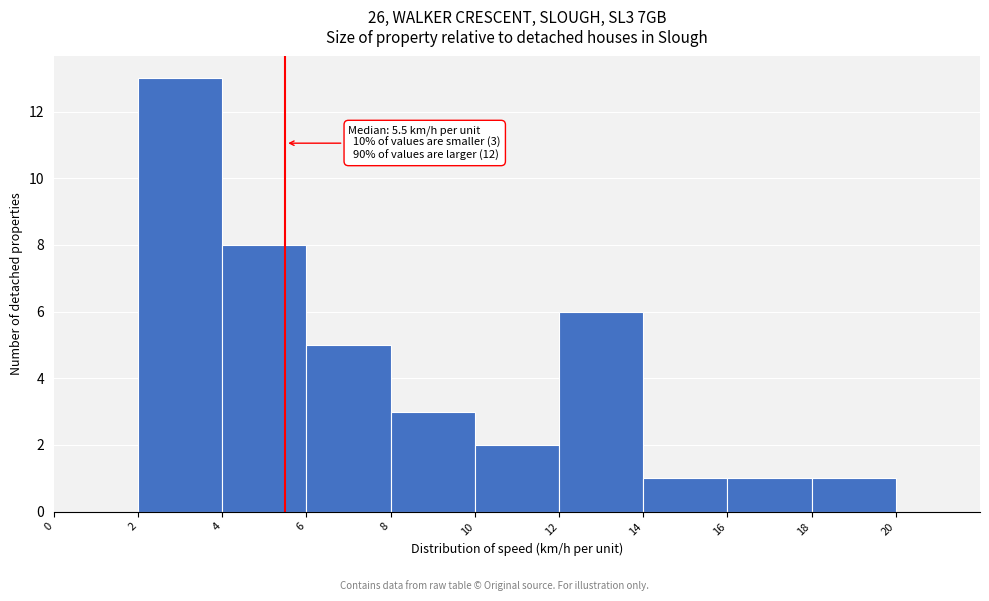

Over which range of the x-axis is the bar tallest?

2 to 4